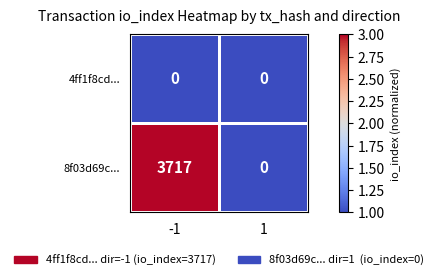

The value of 8f03d69c... at 1 is 0. True or false?

True